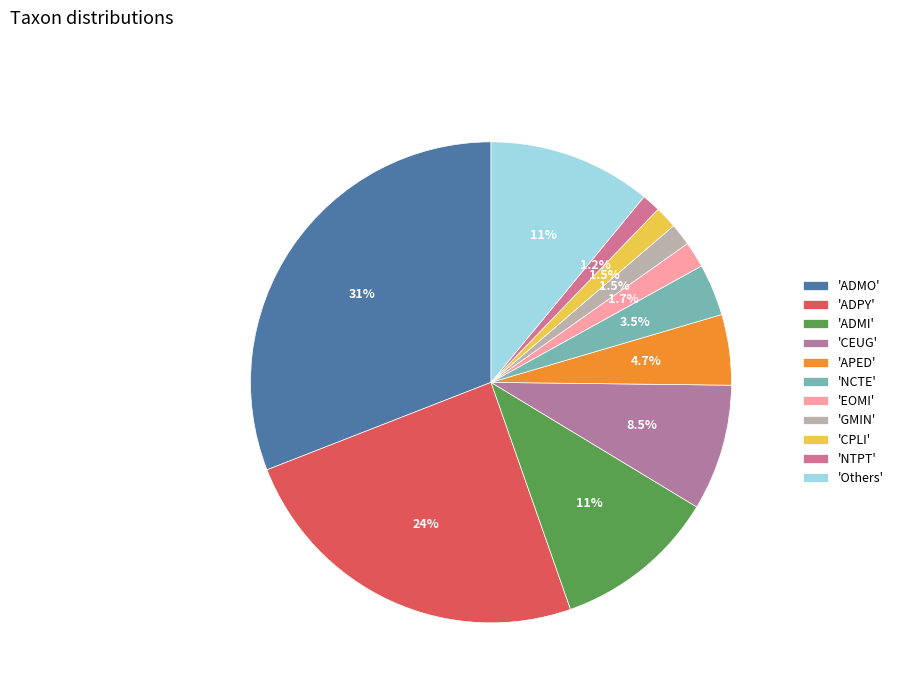

How many segments does this pie chart have?

11